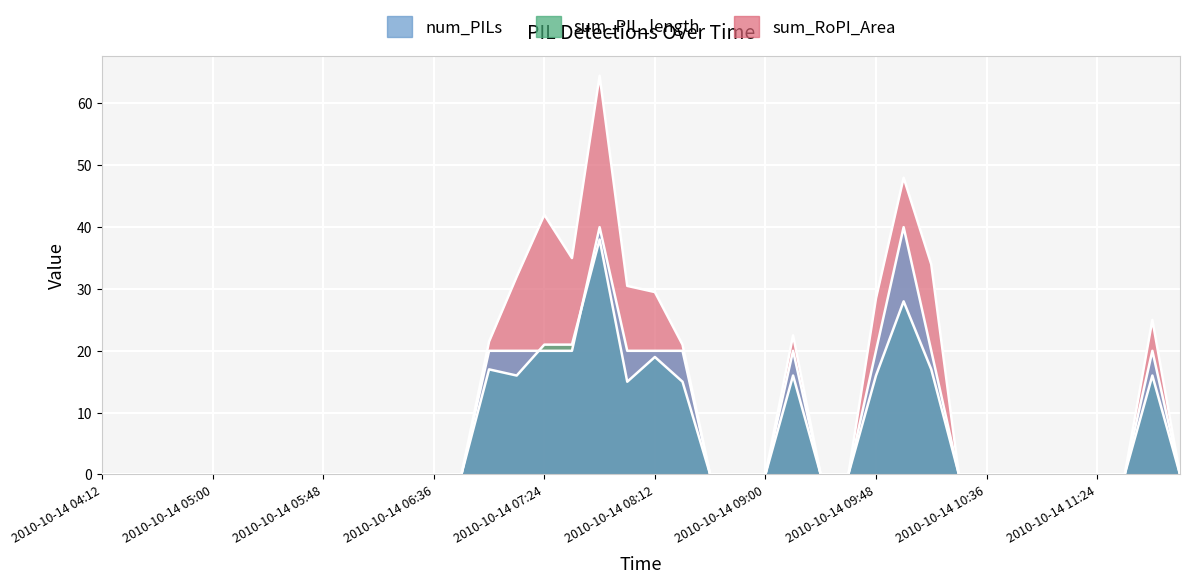

Reading left to right, transcribe all the data shown in this chart.

num_PILs: 0.0	0.0	0.0	0.0	0.0	0.0	0.0	0.0	0.0	0.0	0.0	0.0	0.0	0.0	20.0	20.0	20.0	20.0	40.0	20.0	20.0	20.0	0.0	0.0	0.0	20.0	0.0	0.0	20.0	40.0	20.0	0.0	0.0	0.0	0.0	0.0	0.0	0.0	20.0	0.0
sum_PIL_length: 0.0	0.0	0.0	0.0	0.0	0.0	0.0	0.0	0.0	0.0	0.0	0.0	0.0	0.0	17.0	16.0	21.0	21.0	38.0	15.0	19.0	15.0	0.0	0.0	0.0	16.0	0.0	0.0	16.0	28.0	17.0	0.0	0.0	0.0	0.0	0.0	0.0	0.0	16.0	0.0
sum_RoPI_Area: 0.0	0.0	0.0	0.0	0.0	0.0	0.0	0.0	0.0	0.0	0.0	0.0	0.0	0.0	21.5	32.0	42.0	35.0	64.5	30.5	29.5	21.0	0.0	0.0	0.0	22.5	0.0	0.0	28.5	48.0	34.0	0.0	0.0	0.0	0.0	0.0	0.0	0.0	25.0	0.0